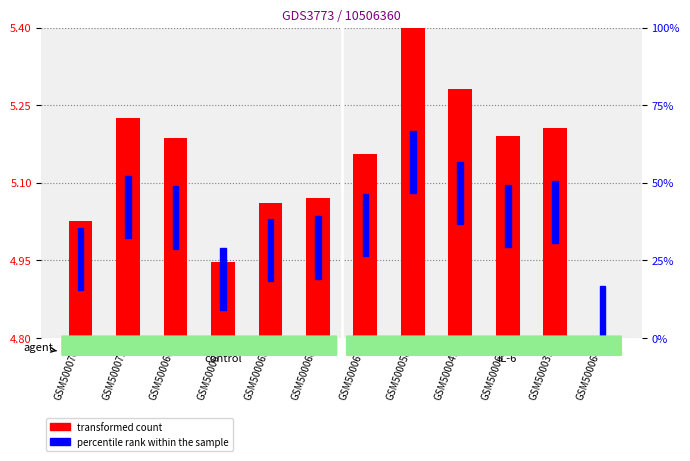

List the labels in order of value, smallest first.

GSM500064, GSM500069, GSM500070, GSM500063, GSM500068, GSM500067, GSM500066, GSM500065, GSM500039, GSM500071, GSM500041, GSM500058